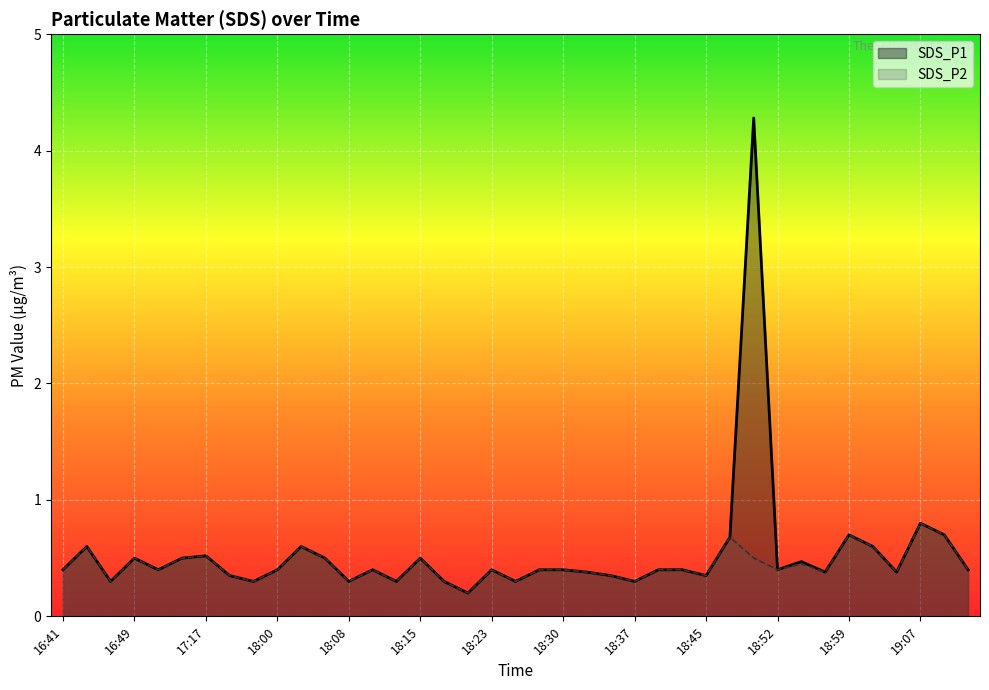

Between 18:00 and 19:02, which is larger?

19:02